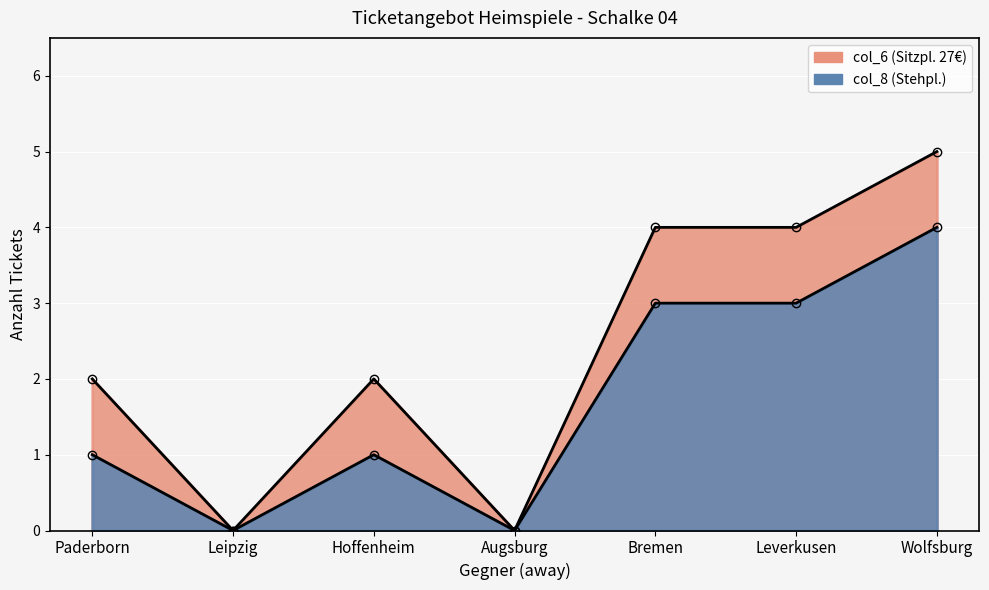

How many values are below 1?

2